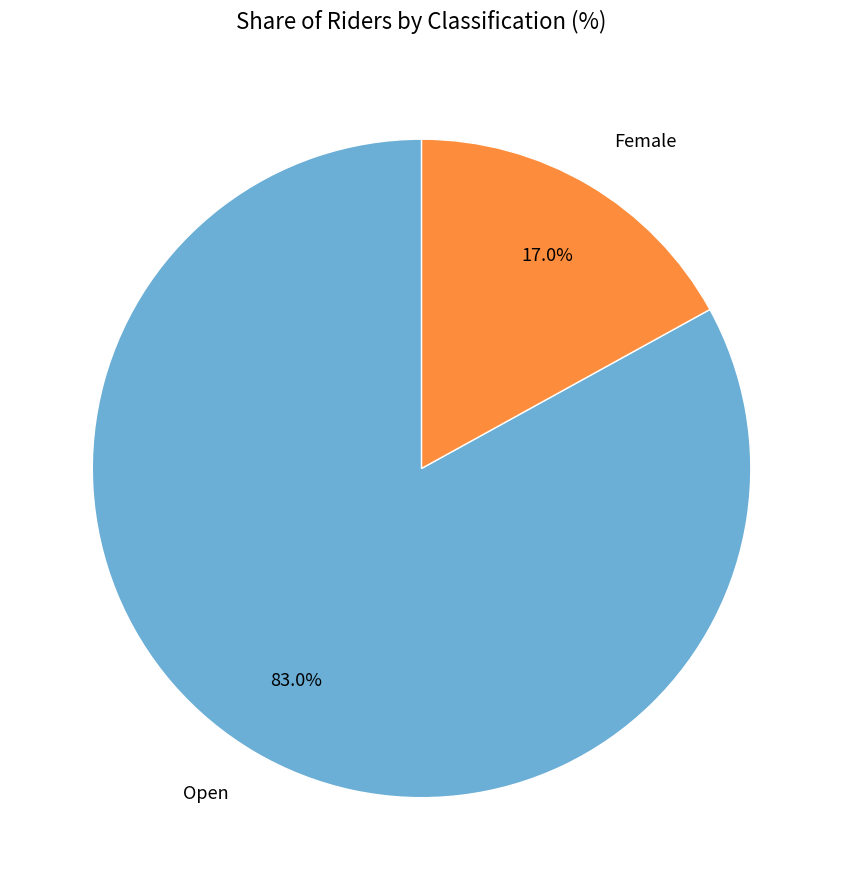

Approximately how many times larger is the value at Female compared to Open?

0.2